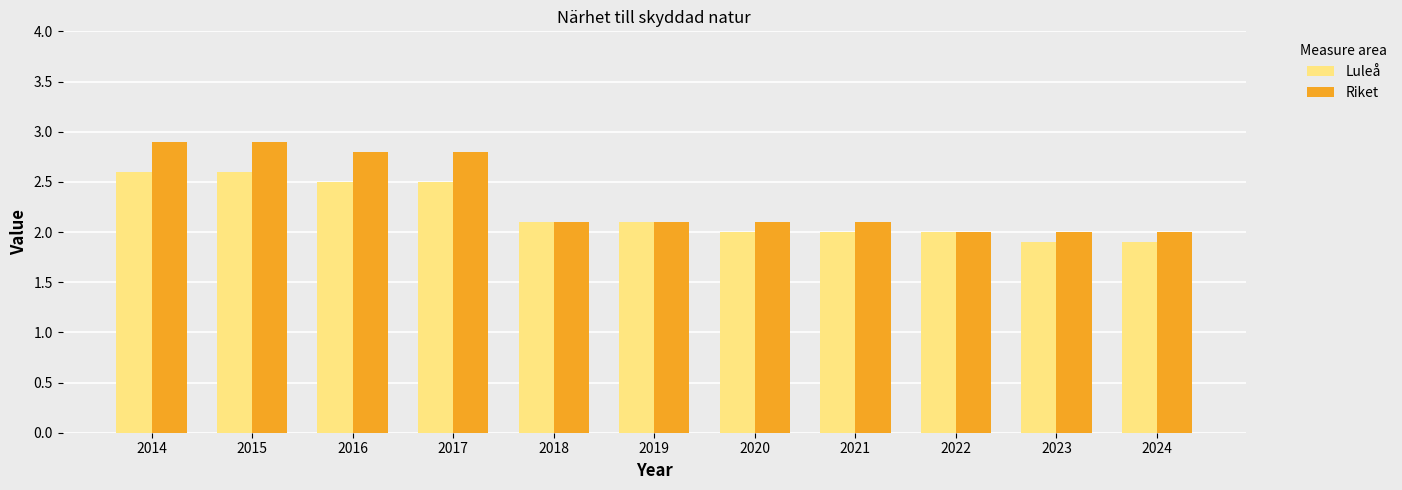

What is the highest value of the Riket series?

2.9